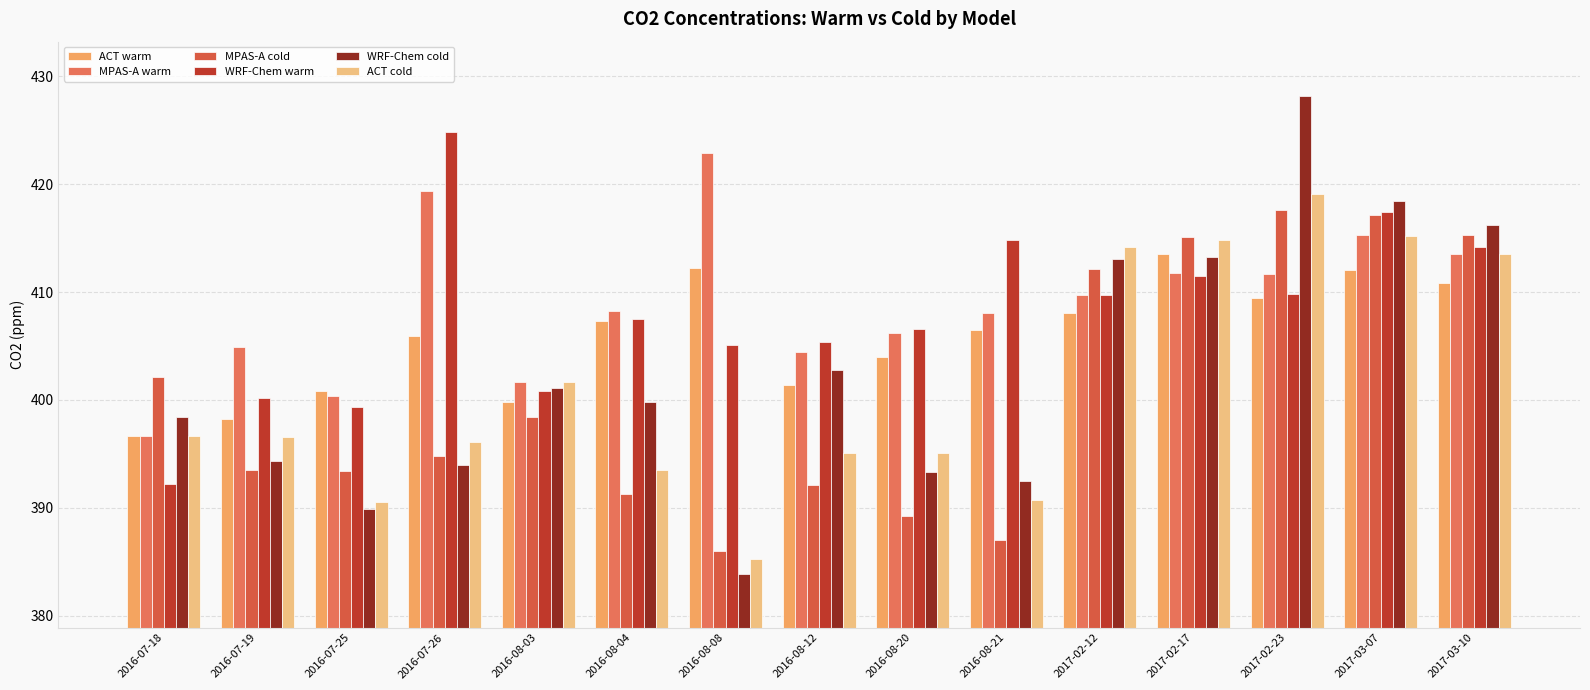

Reading left to right, list all the values displayed in this chart.

ACT warm: 396.7	398.2	400.8	405.9	399.8	407.3	412.2	401.4	404.0	406.5	408.1	413.5	409.4	412.0	410.8
MPAS-A warm: 396.7	404.9	400.4	419.4	401.7	408.2	422.9	404.4	406.2	408.1	409.7	411.8	411.7	415.3	413.5
MPAS-A cold: 402.1	393.5	393.4	394.8	398.4	391.3	386.0	392.1	389.2	387.0	412.1	415.1	417.6	417.1	415.3
WRF-Chem warm: 392.2	400.2	399.3	424.8	400.8	407.5	405.1	405.4	406.6	414.8	409.7	411.5	409.8	417.4	414.2
WRF-Chem cold: 398.4	394.3	389.9	394.0	401.1	399.8	383.9	402.8	393.3	392.5	413.1	413.2	428.2	418.4	416.2
ACT cold: 396.7	396.6	390.5	396.1	401.7	393.5	385.3	395.1	395.1	390.7	414.2	414.8	419.1	415.2	413.5